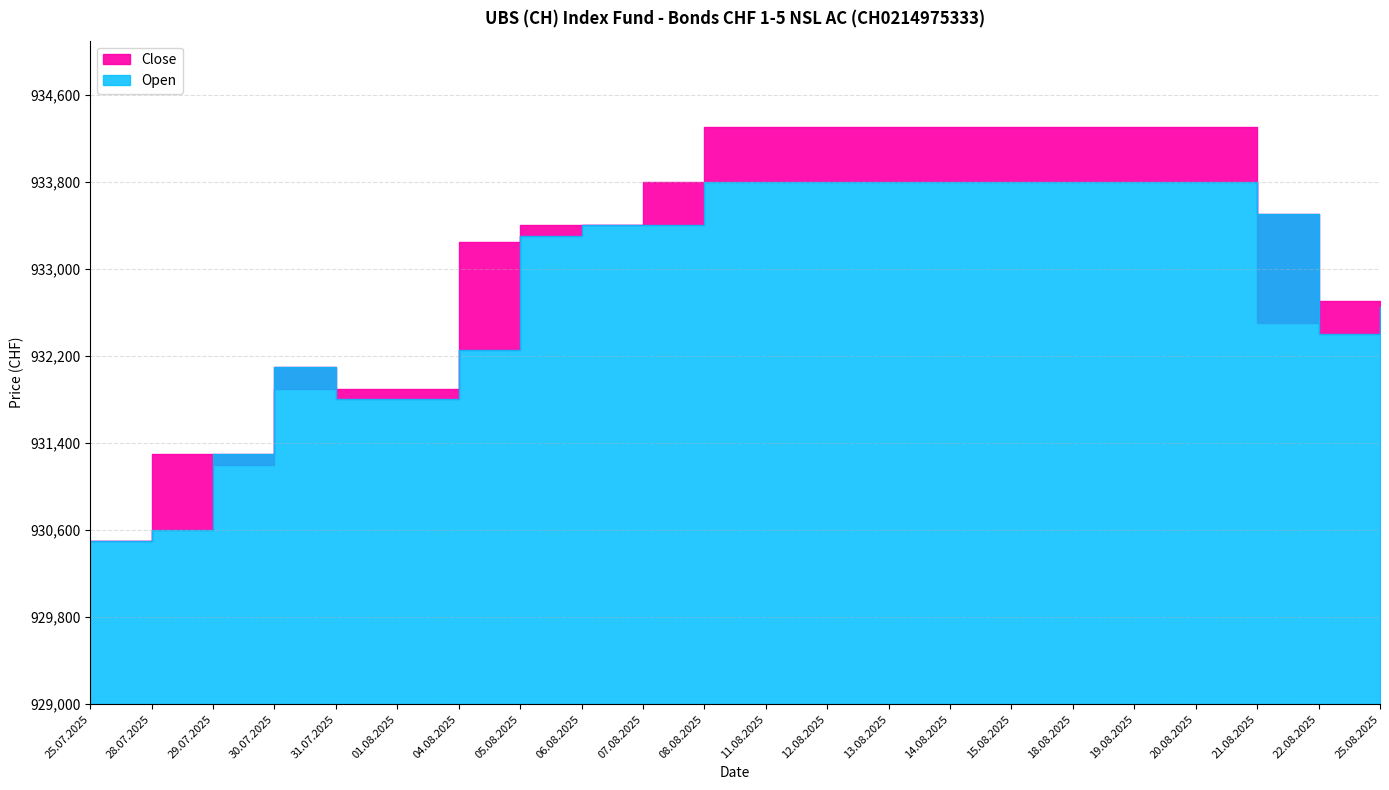

Is the value of Open at 18.08.2025 greater than the value of Close at 12.08.2025?

No